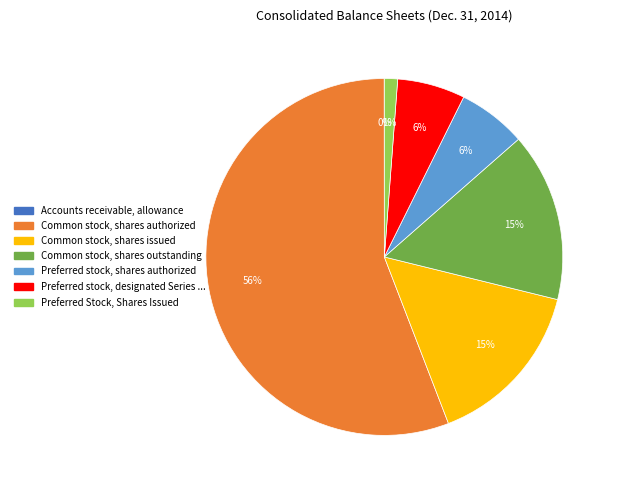

Is there any slice that represents more than half of the pie?

Yes